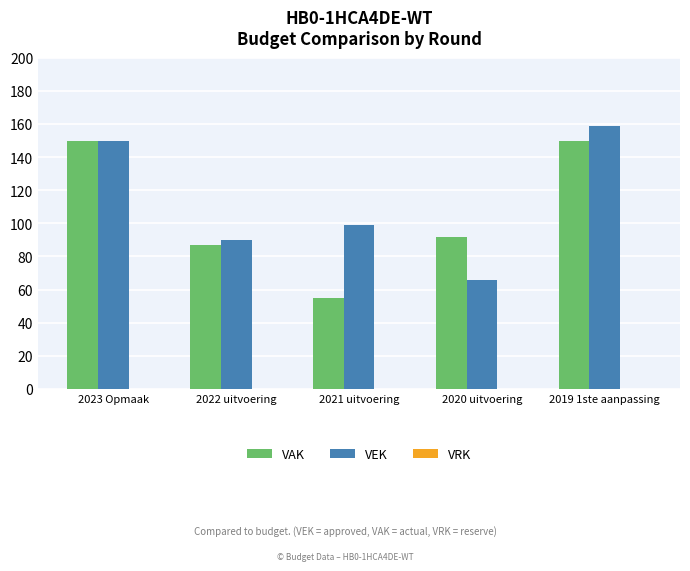

At which label does VAK first exceed 92?

2023 Opmaak